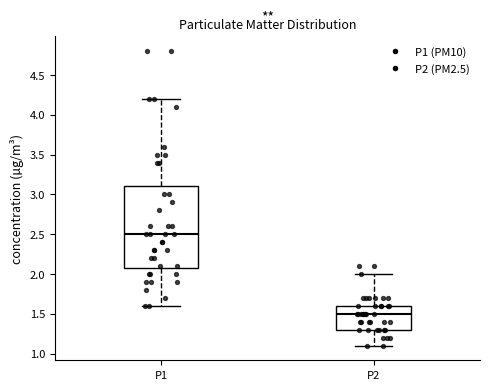

Reading left to right, read every box against the y-axis: the position of its median line, the range the box covers, and the ends of its whiskers. The values are not printed on the chart, so give them approximately, as read against the axis.

P1: median 2.5, box 2.1 to 3.1, whiskers 1.6 to 4.2
P2: median 1.5, box 1.3 to 1.6, whiskers 1.1 to 2.0